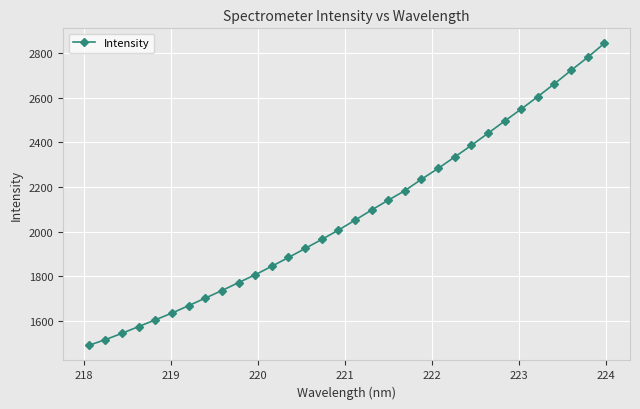

What is the difference between the maximum and minimum values?

1352.9